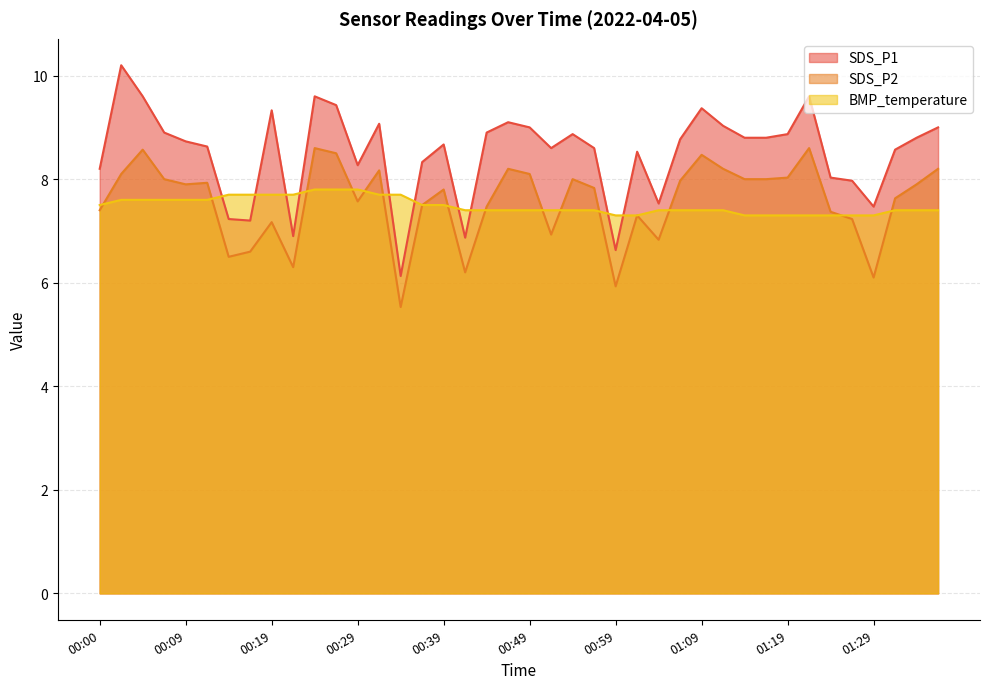

At which label is SDS_P2 closest to 7?

00:52